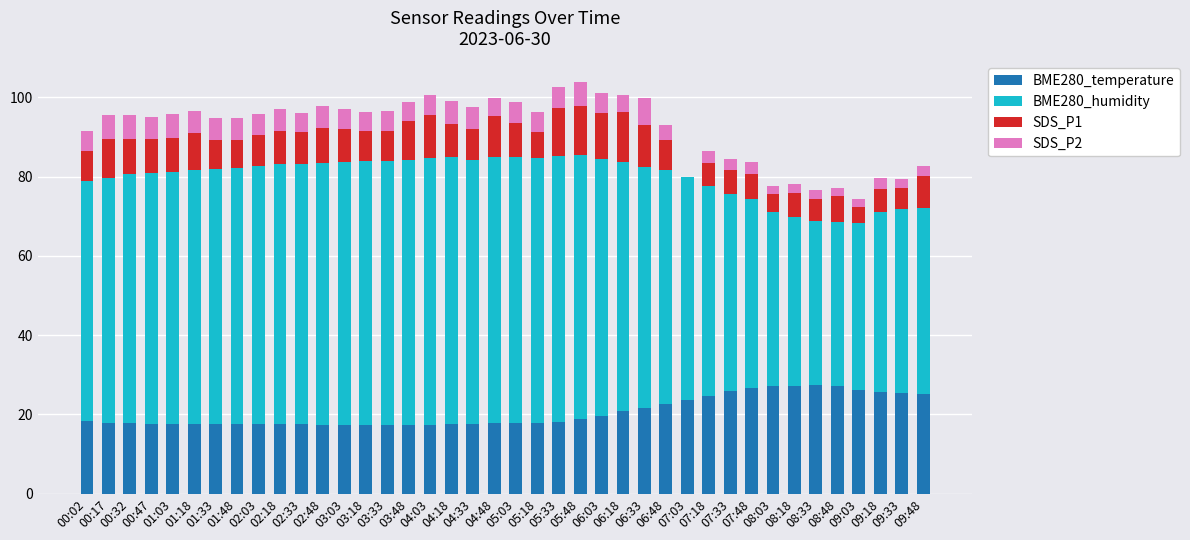

What is the average value of the SDS_P2 series?

4.4